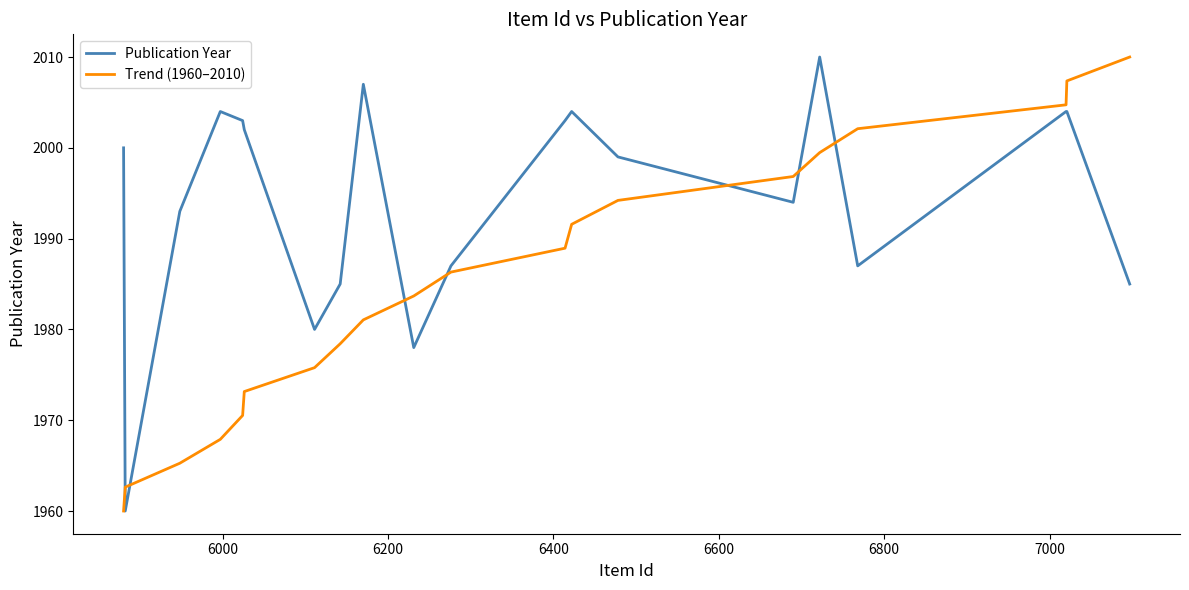

How many intersections are there between Publication Year and Trend (1960–2010)?

7